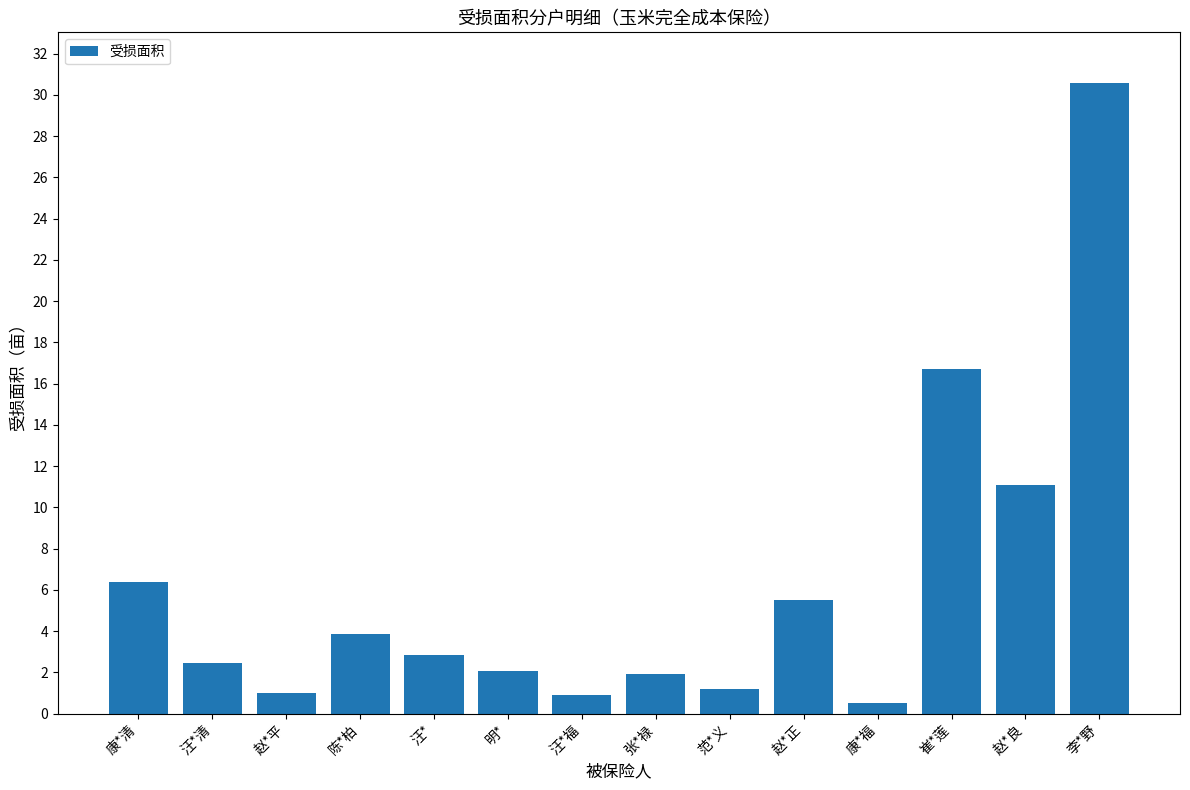

The chart shows a value of 6.4 at 康*清. True or false?

True